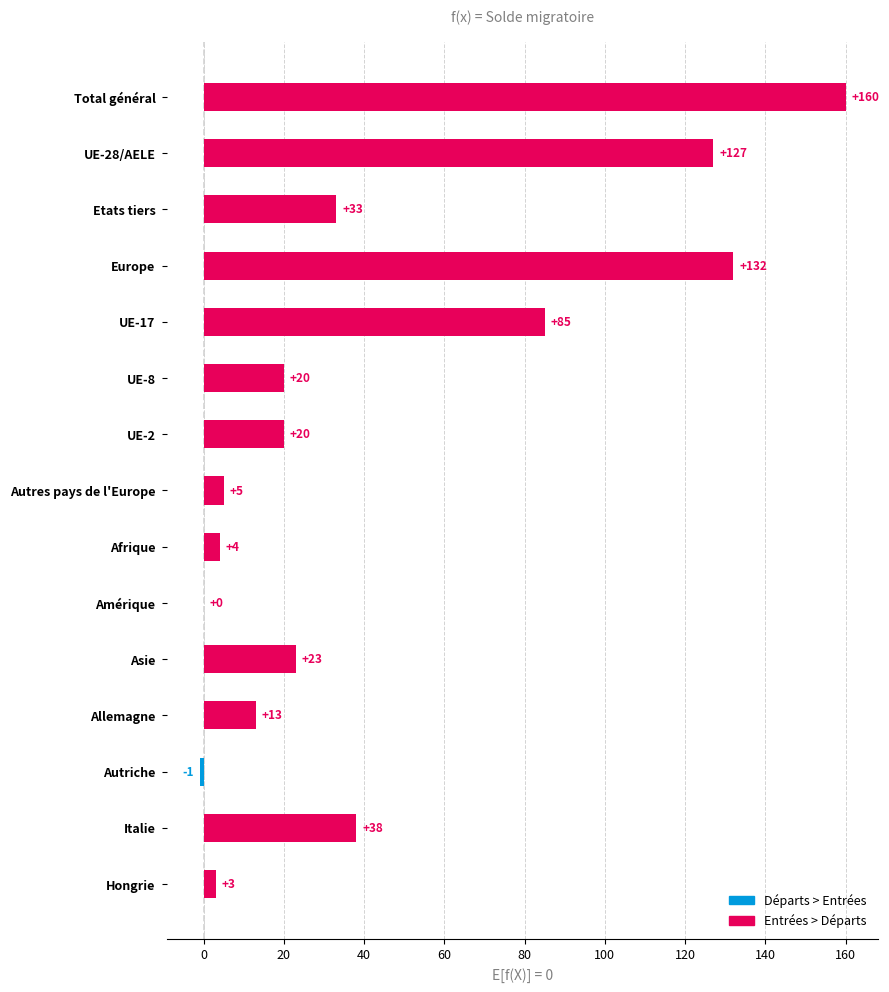

Which label corresponds to the largest value in the chart?

Total général